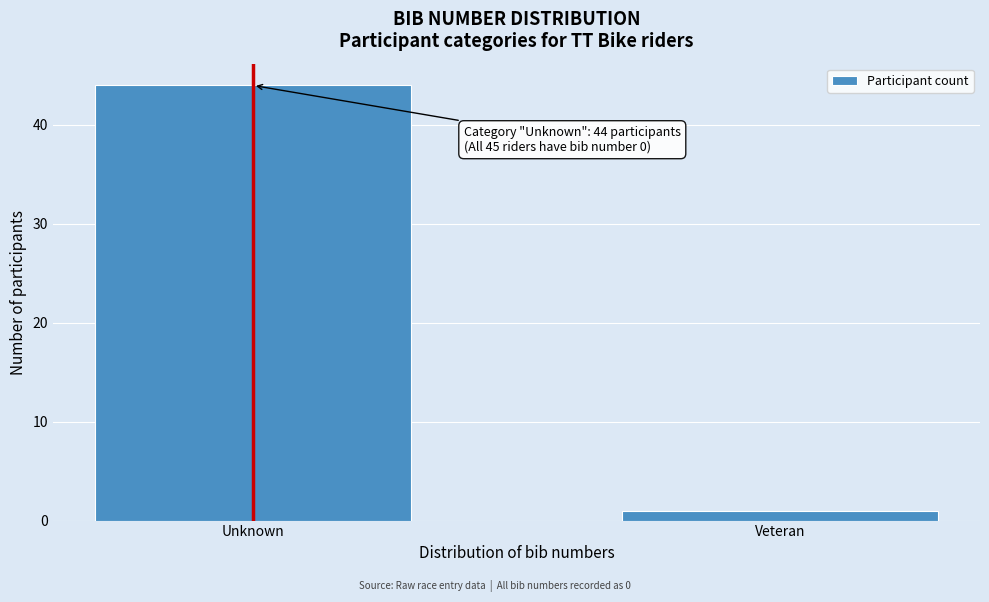

Reading right to left, list all the values displayed in this chart.

1	44